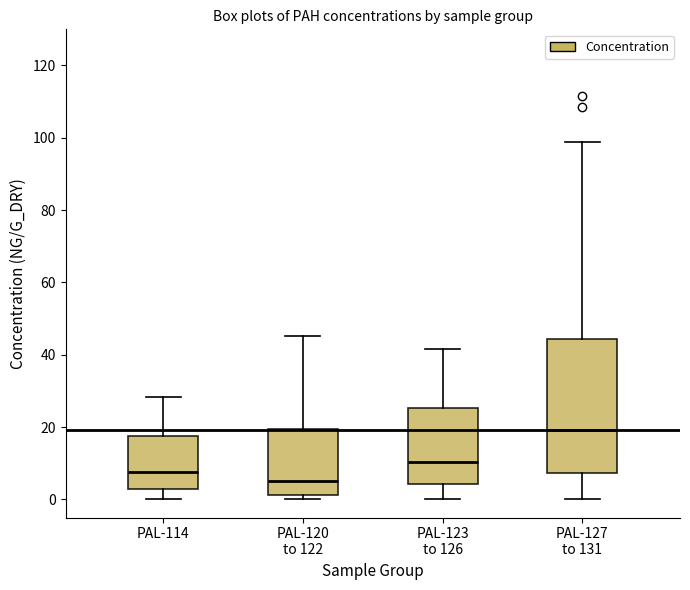

Reading left to right, read every box against the y-axis: the position of its median line, the range the box covers, and the ends of its whiskers. The values are not printed on the chart, so give them approximately, as read against the axis.

PAL-114: median 8, box 2 to 18, whiskers 0 to 28
PAL-120 to 122: median 4, box 2 to 20, whiskers 0 to 46
PAL-123 to 126: median 10, box 4 to 26, whiskers 0 to 42
PAL-127 to 131: median 20, box 8 to 44, whiskers 0 to 98